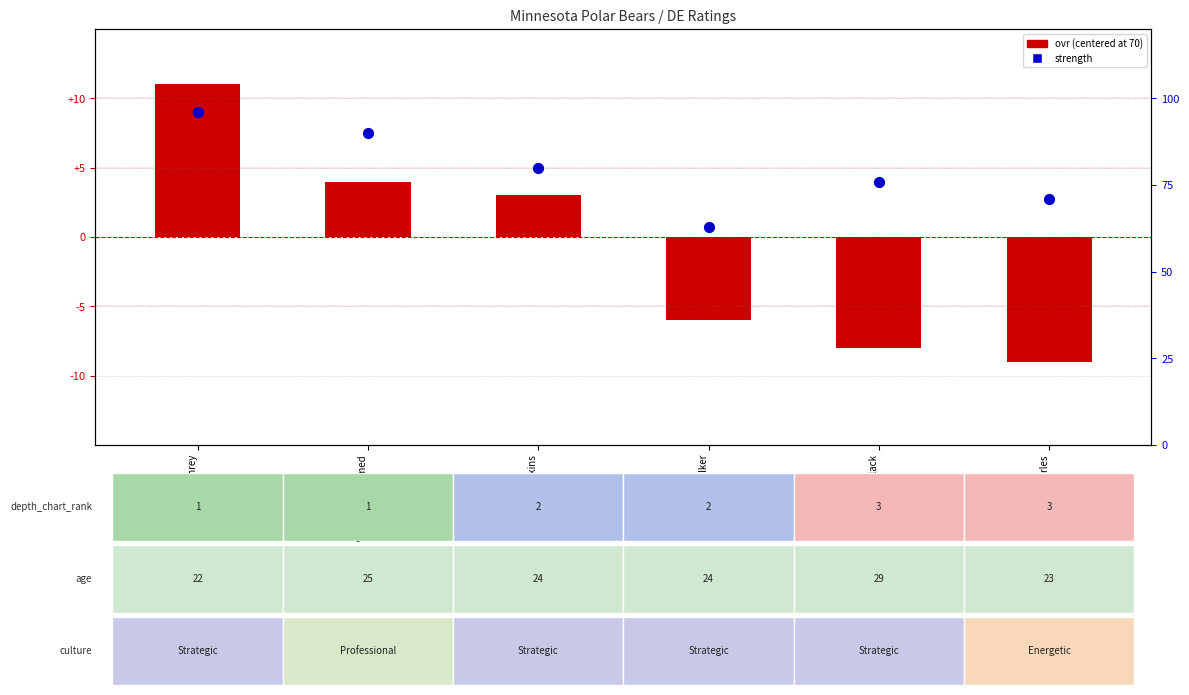

What are all the series names shown in the legend?

ovr (centered at 70), strength